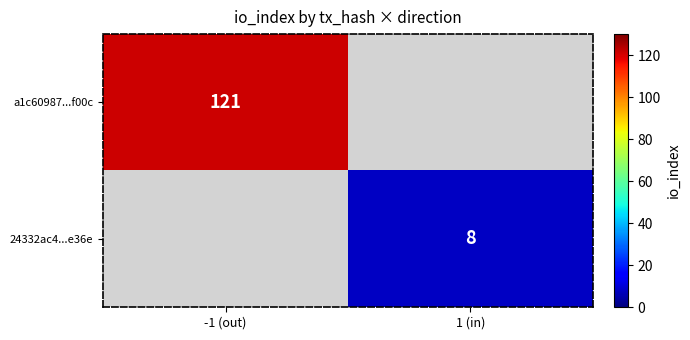

The value of 24332ac4...e36e at 1 (in) is 8. True or false?

True